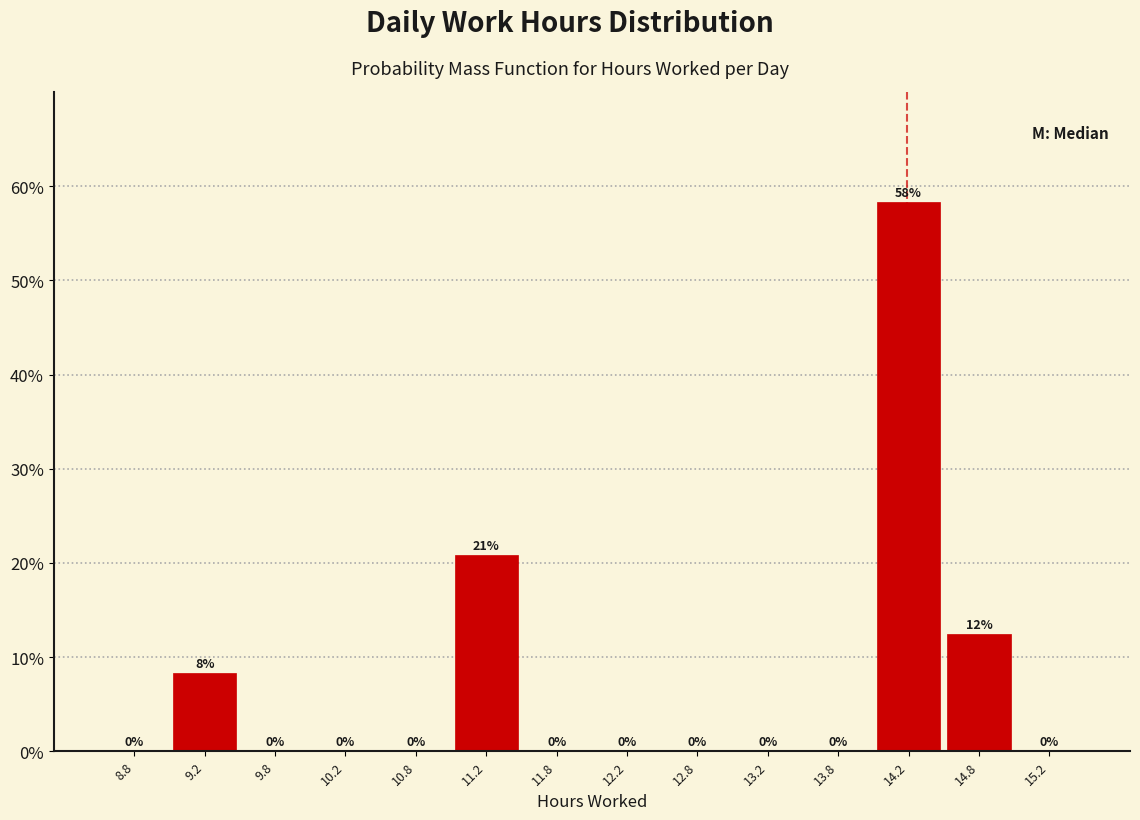

Which range on the x-axis has the tallest bar?

14.0 to 14.5